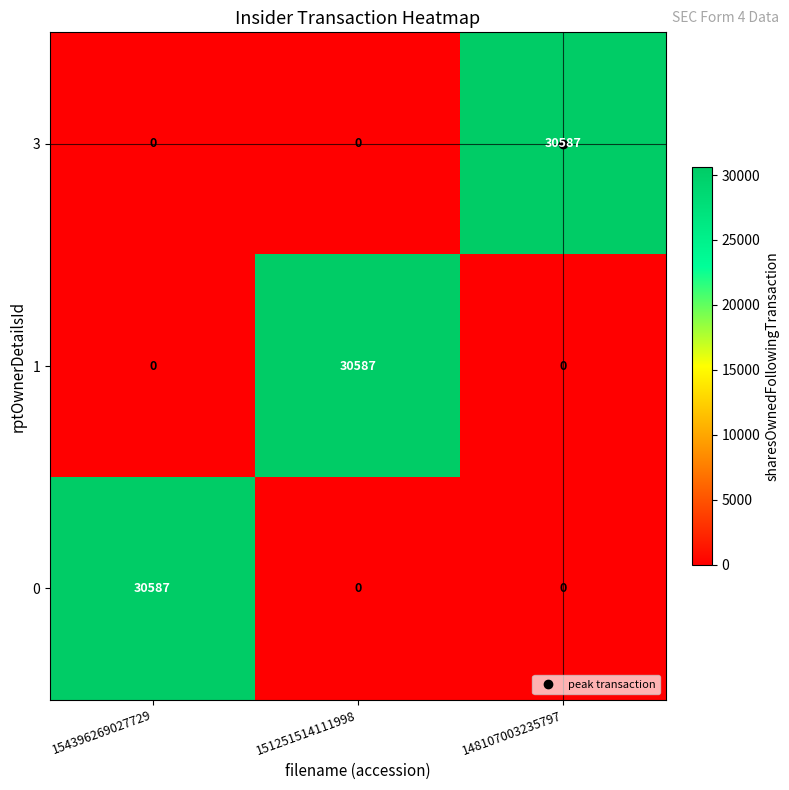

What is the difference between the highest and lowest values at 151251514111998?

30587